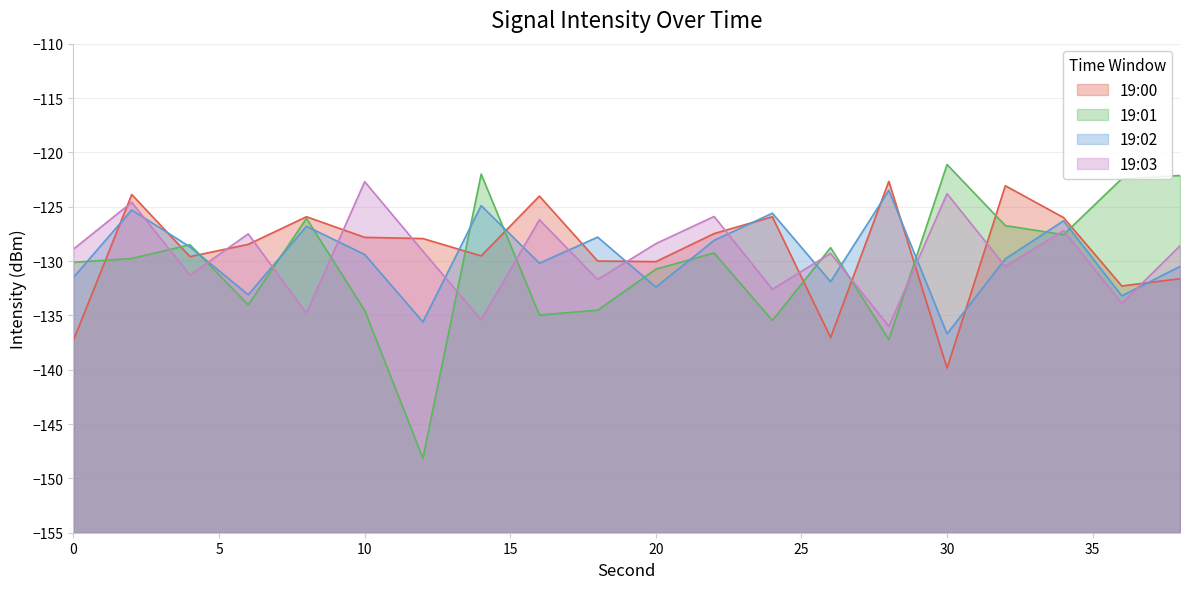

What is the total value across all series at 26?

-527.0